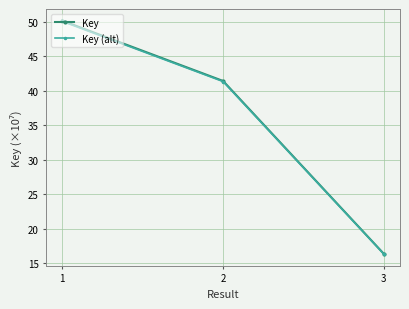

What is the spread (max minus min) of values at 1?

0.1